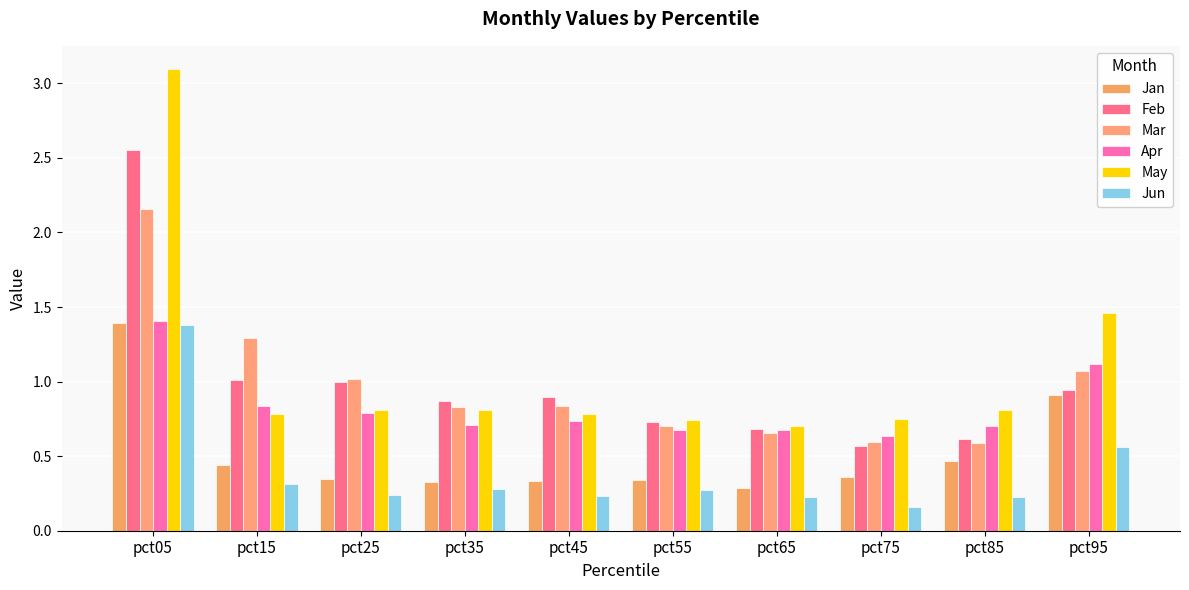

Does the chart contain any negative values?

No